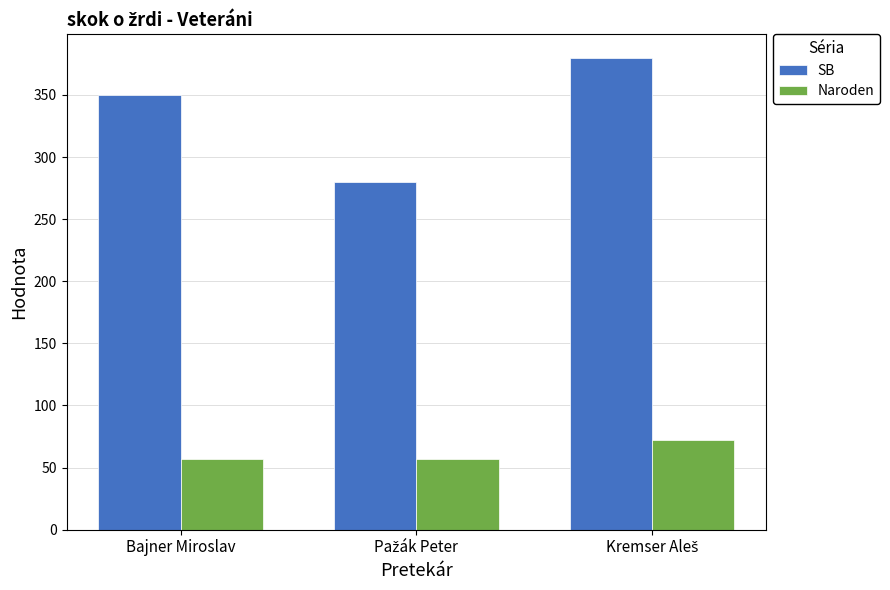

What is the total value across all series at Bajner Miroslav?

407